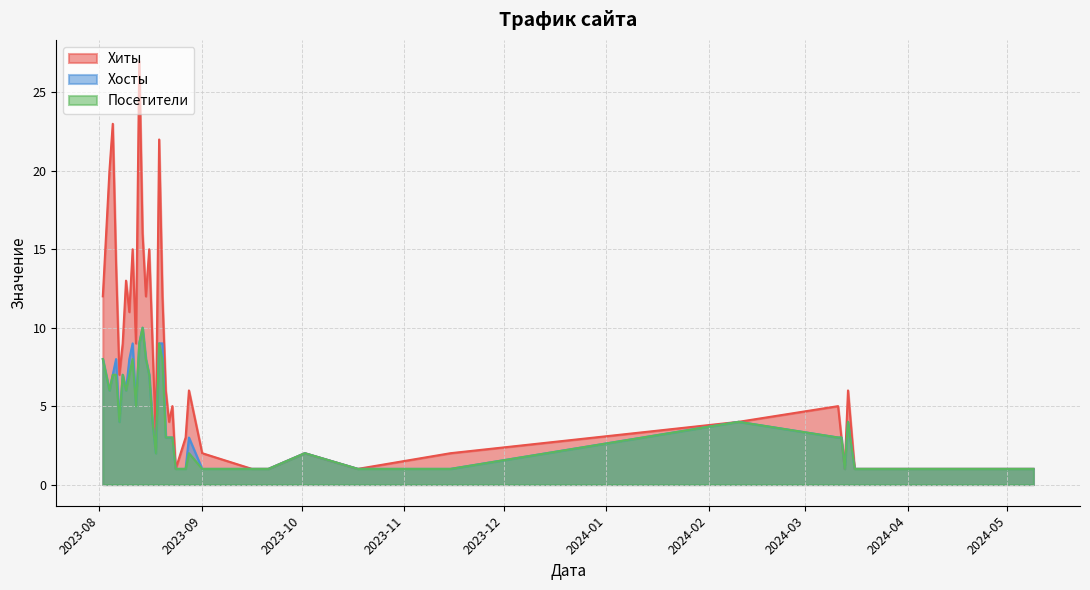

Count the number of categories in the chart.

40